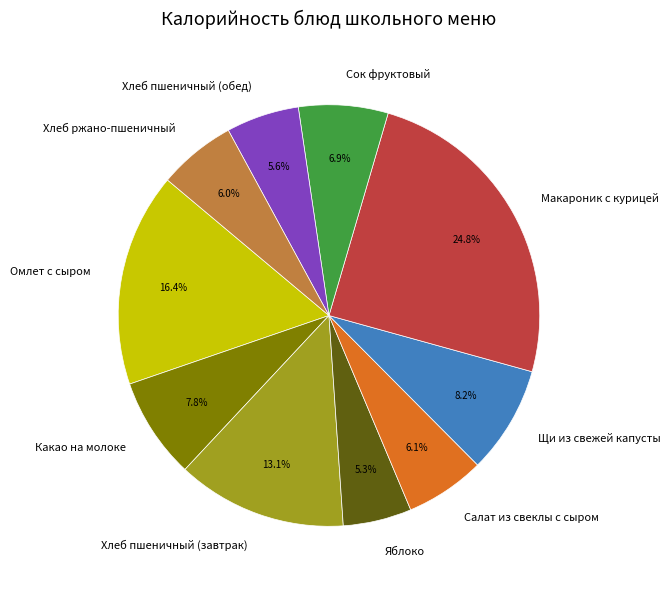

Is Яблоко the majority of the pie?

No